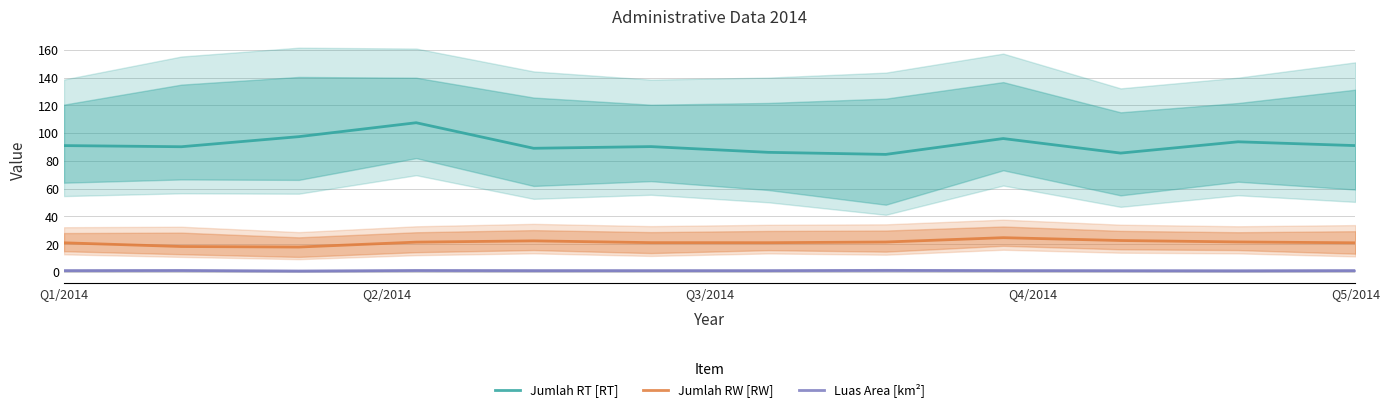

Reading left to right, transcribe all the data shown in this chart.

Jumlah RT [RT]: 91.0	90.2	97.4	107.5	89.1	90.3	86.1	84.7	96.1	85.6	93.7	91.0
Jumlah RW [RW]: 21.0	18.3	18.0	21.5	22.4	21.1	21.1	21.6	24.7	22.7	21.6	21.0
Luas Area [km²]: 1.0	1.1	0.7	1.1	1.0	1.0	1.0	1.2	1.0	1.0	0.9	1.0